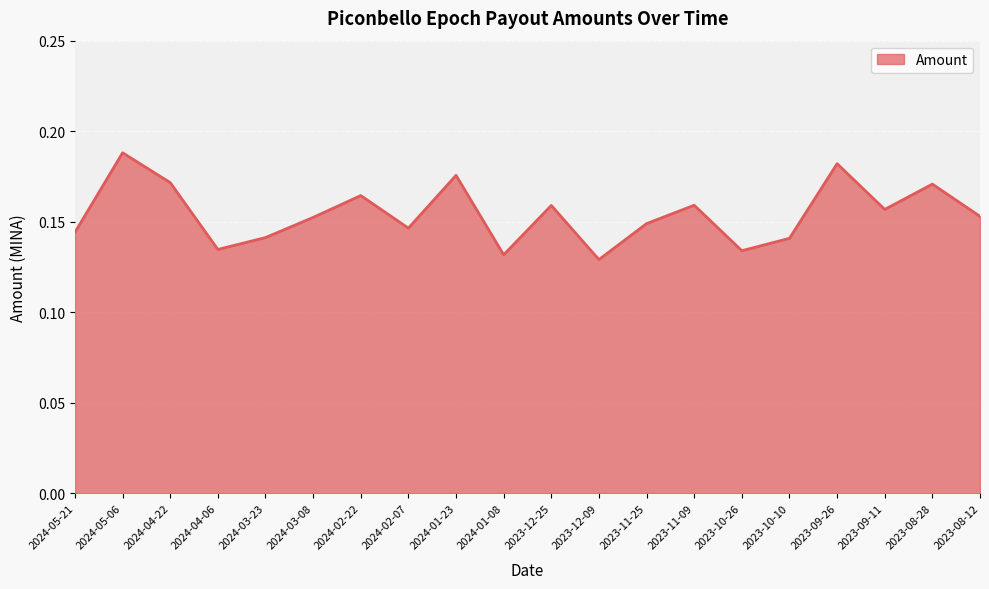

Which has a higher value, 2023-09-11 or 2024-05-21?

2023-09-11